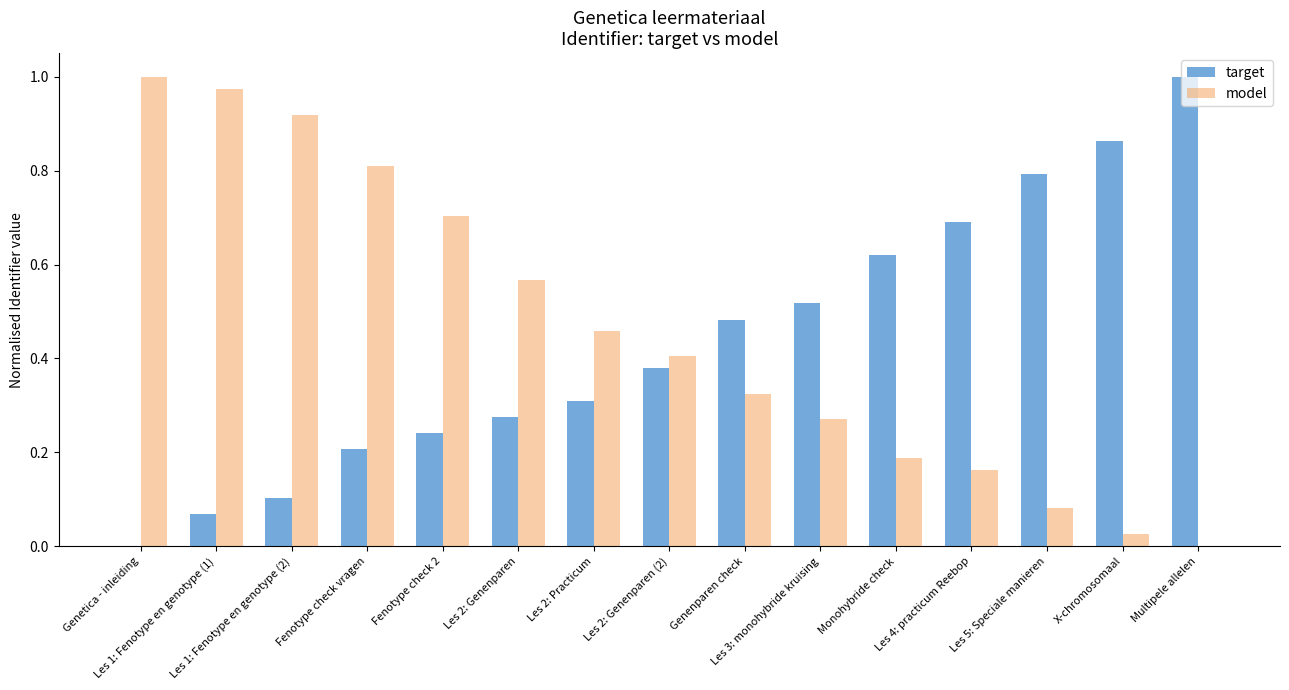

Are the bars horizontal?

No